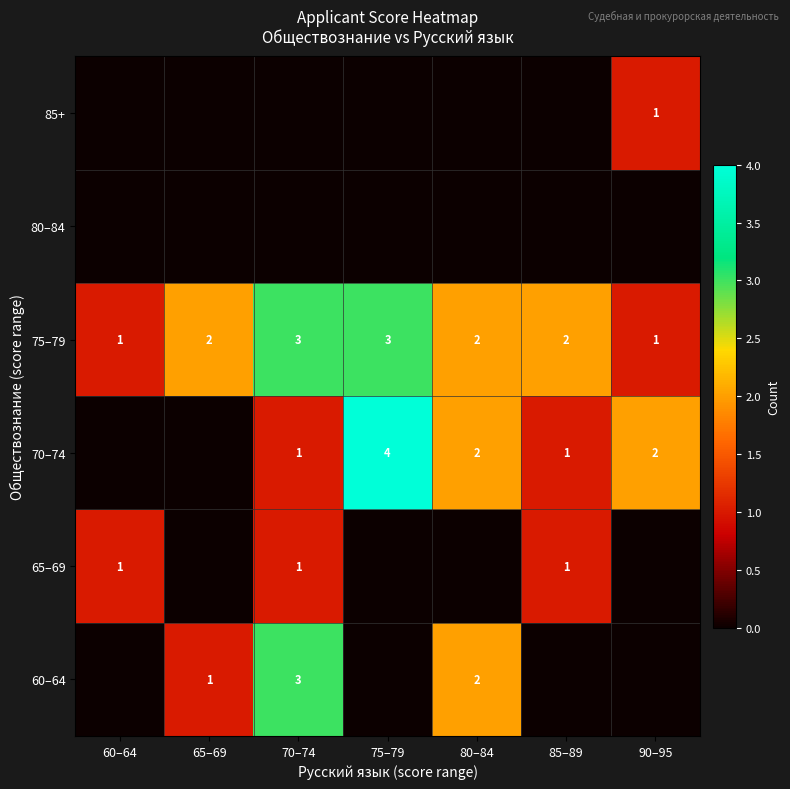

True or false: 75–79 has a value of 5 at 75–79.

False